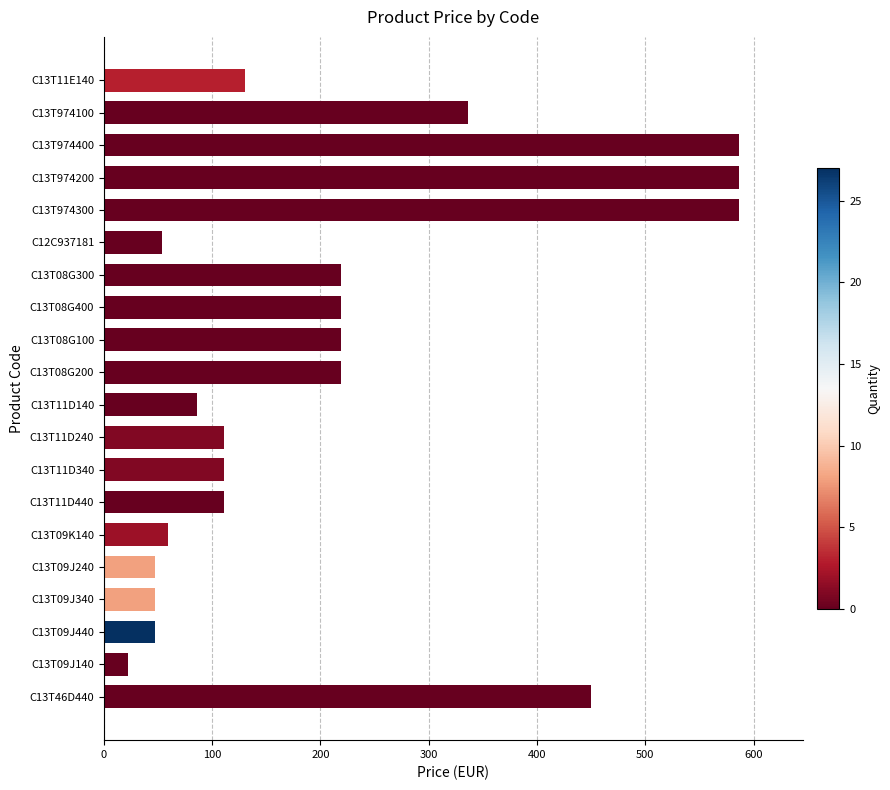

What is the difference between the maximum and minimum values?

564.0